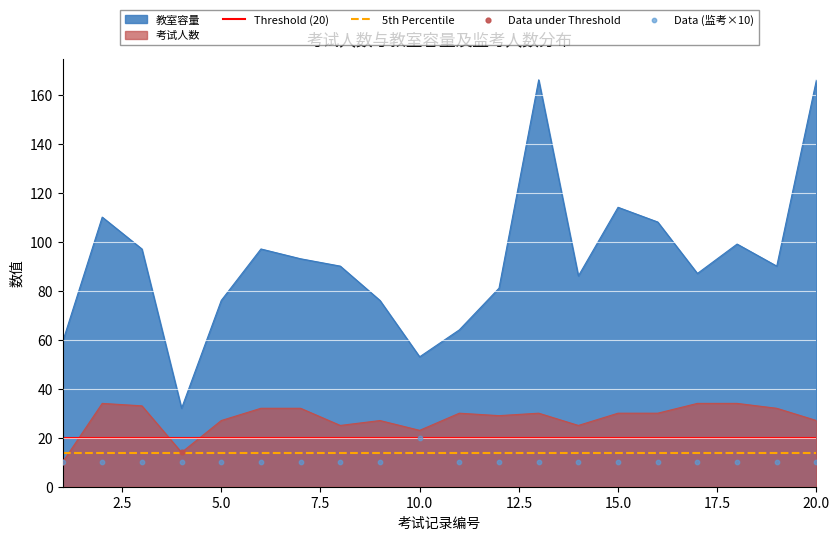

At how many categories does at least one series exceed 71?

16